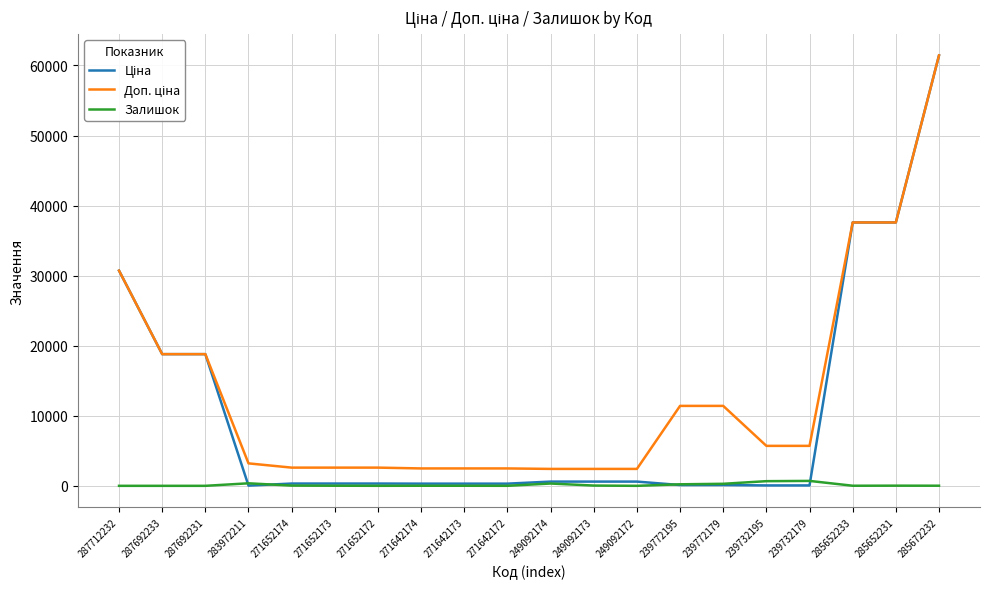

True or false: Залишок has a value of 23.0 at 285652231.

True